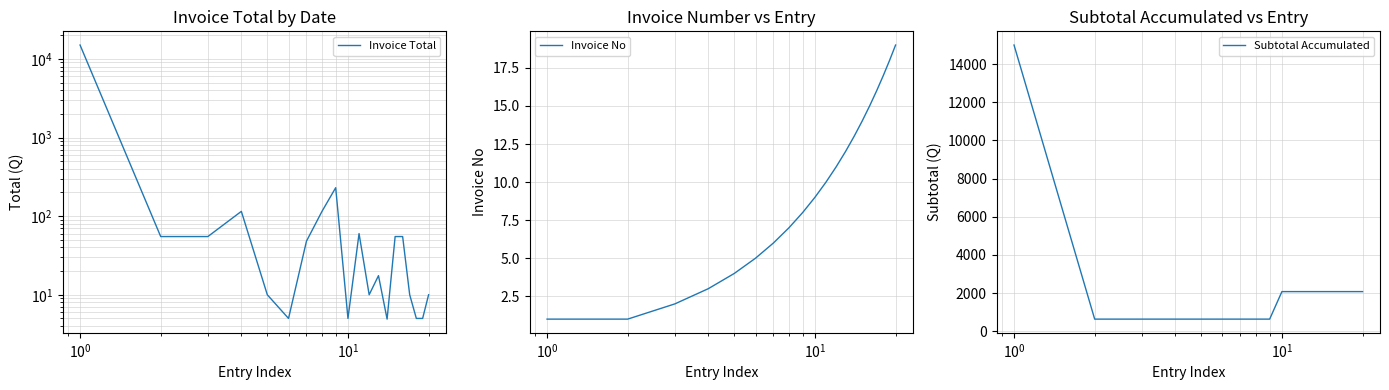

What is the difference between the second highest and minimum values in the Subtotal Accumulated series?

1442.4